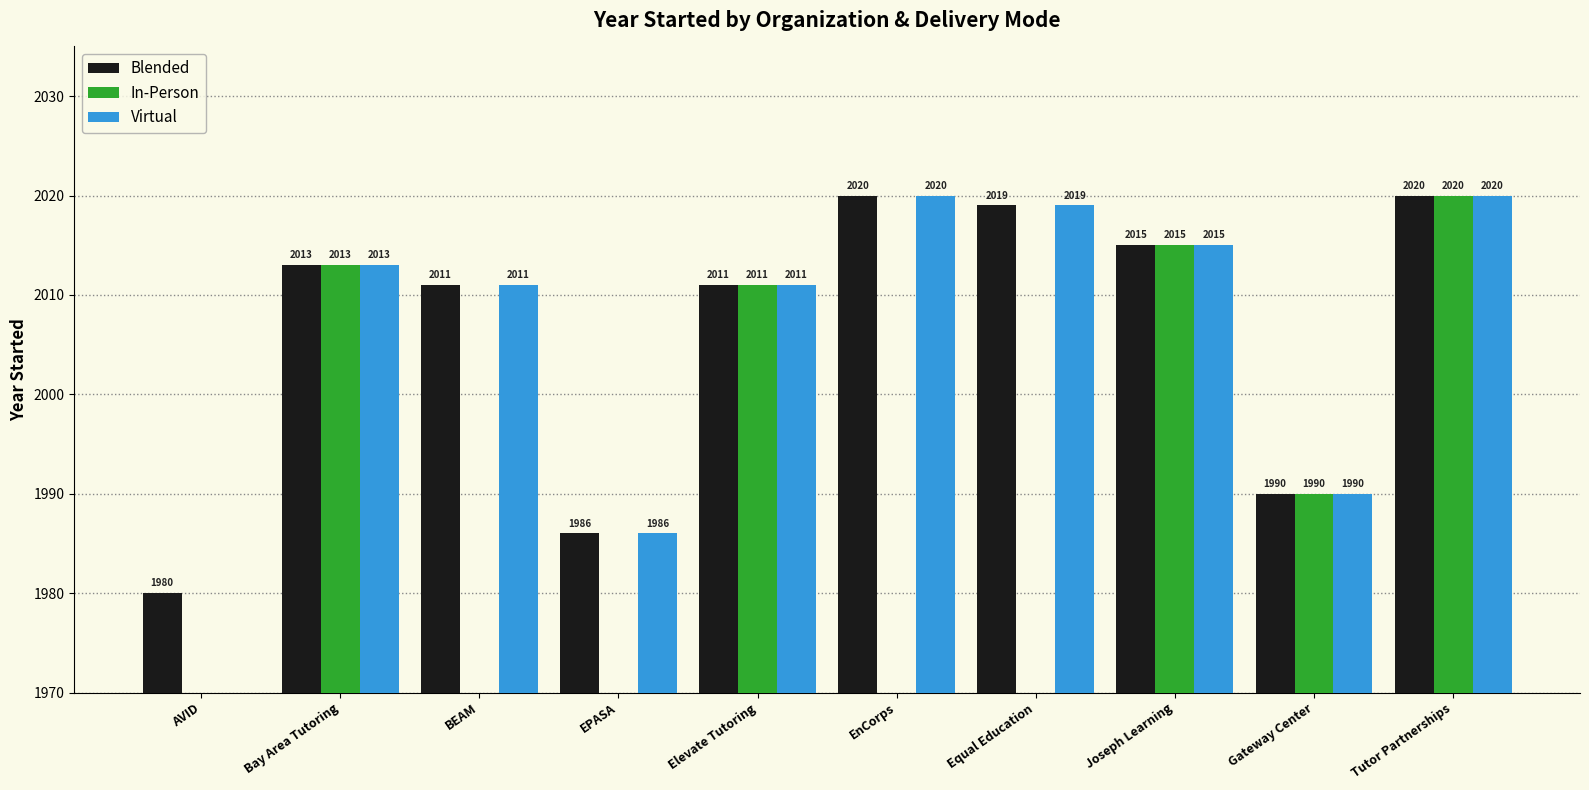

What is the value of the In-Person bar at the 9th from the left?

1990